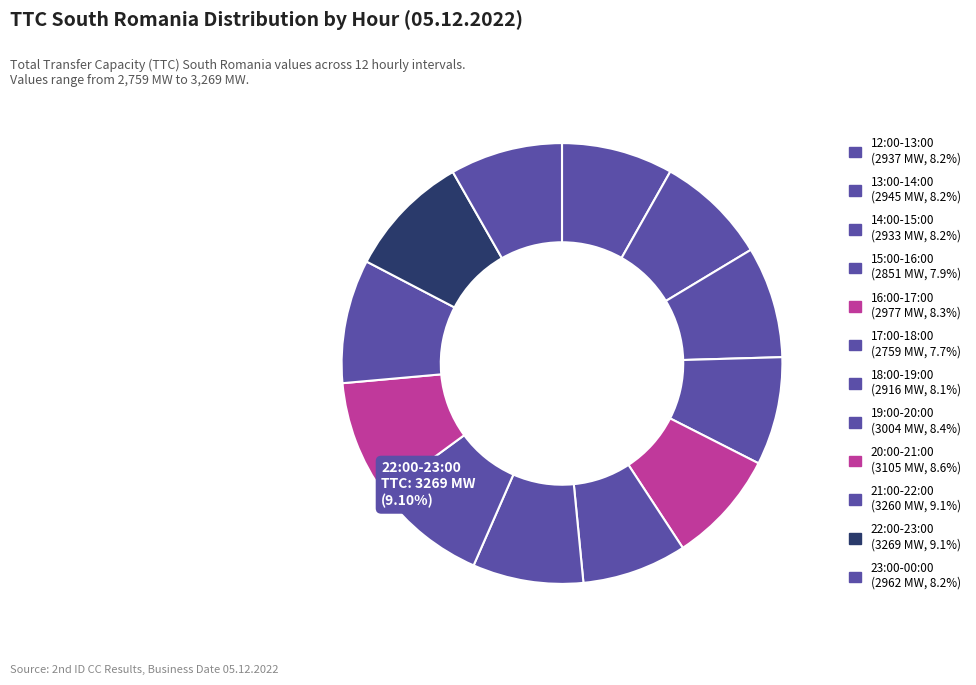

To the nearest percent, what is the combined percentage of 20:00-21:00 and 16:00-17:00?

17%